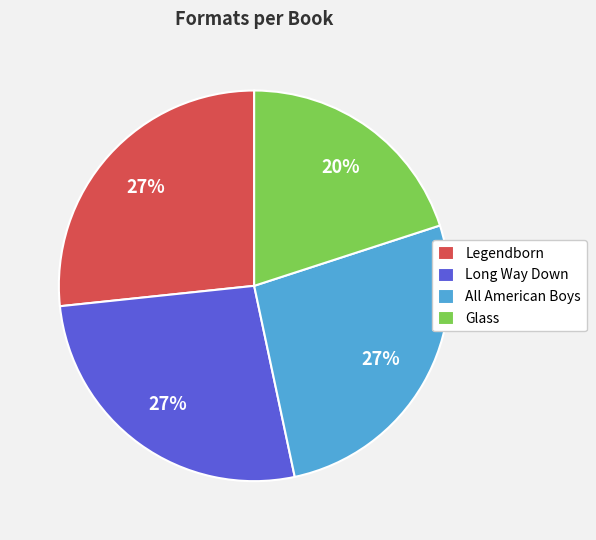

Is there any slice that represents more than half of the pie?

No